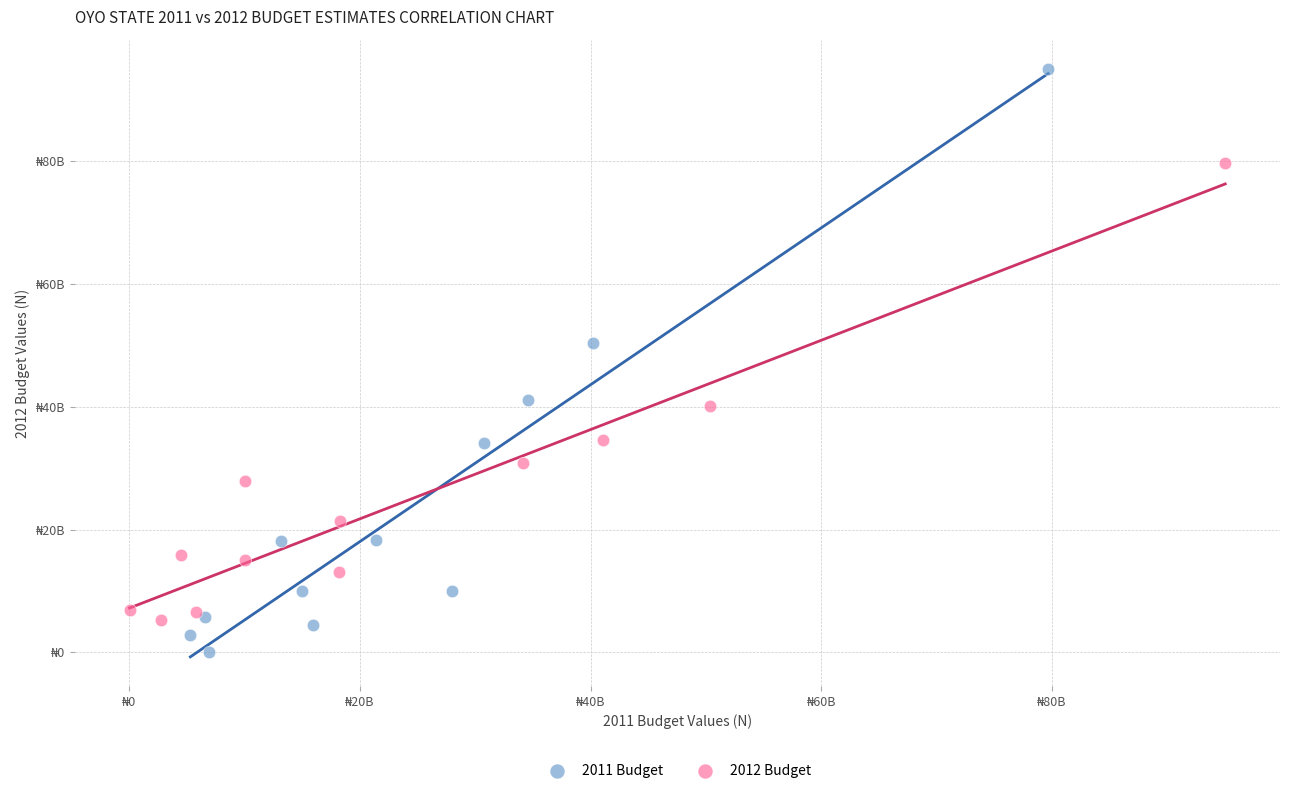

Which series reaches the maximum Y coordinate?

2011 Budget